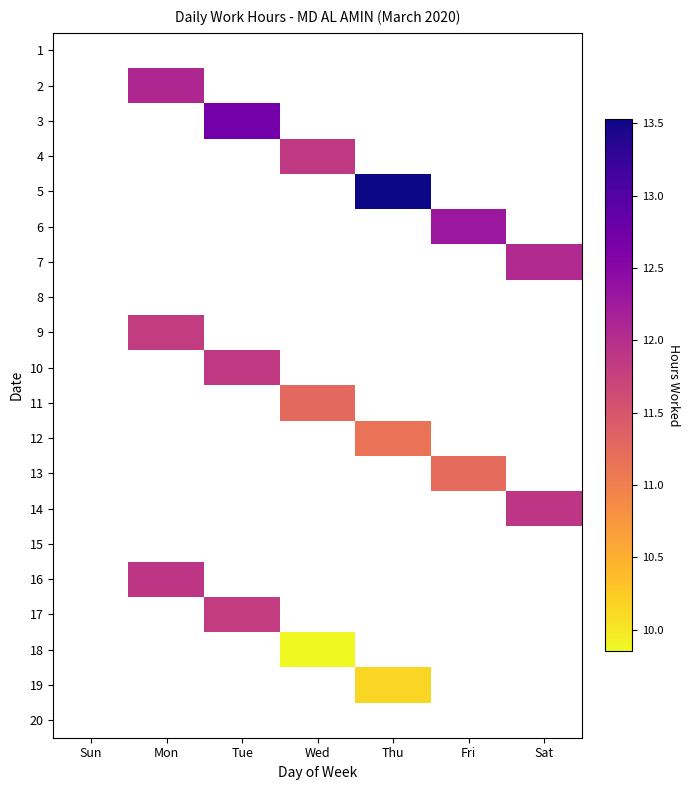

True or false: 17 has a value of 17.5 at Tue.

False